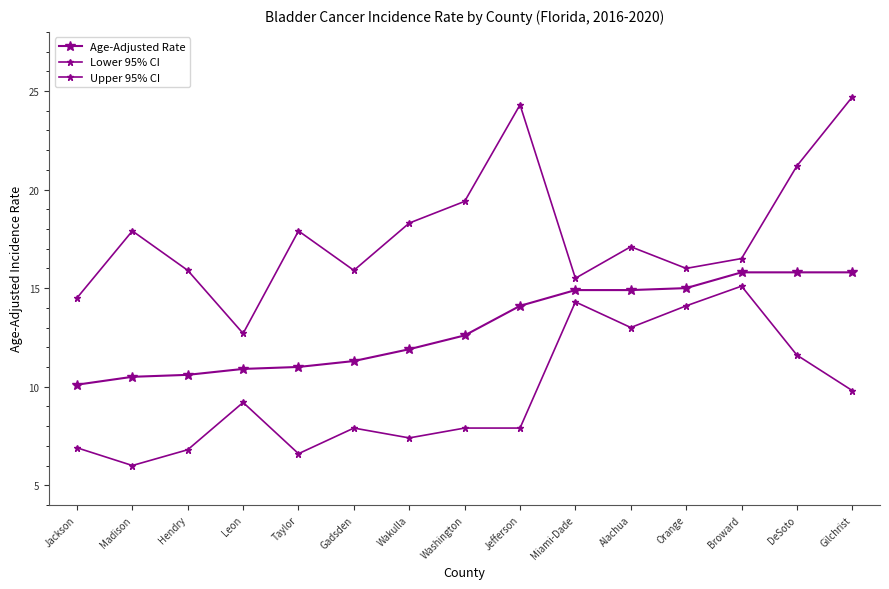

The value of Upper 95% CI at Gadsden is 9.2. True or false?

False